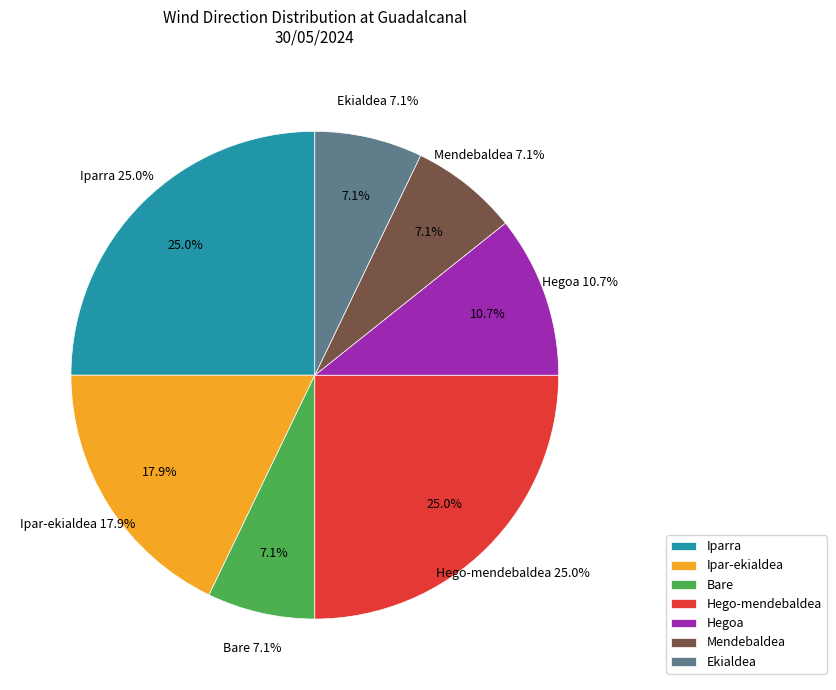

What is the total percentage of Ekialdea and Hego-mendebaldea?

32.1%